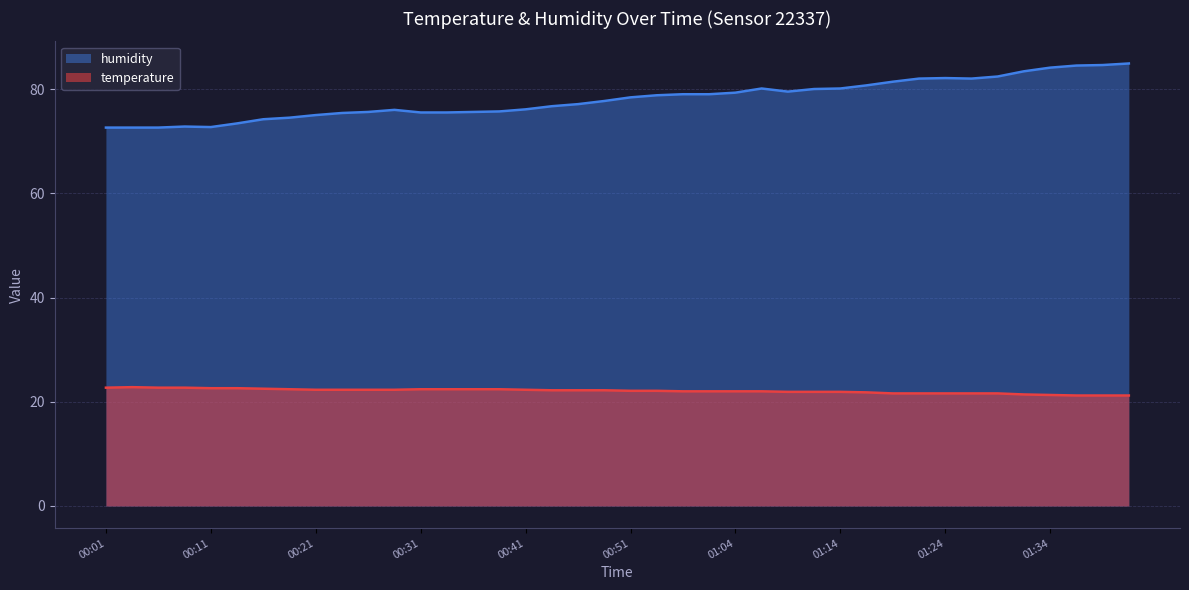

Rank the series at 00:51 from lowest to highest value.

temperature, humidity